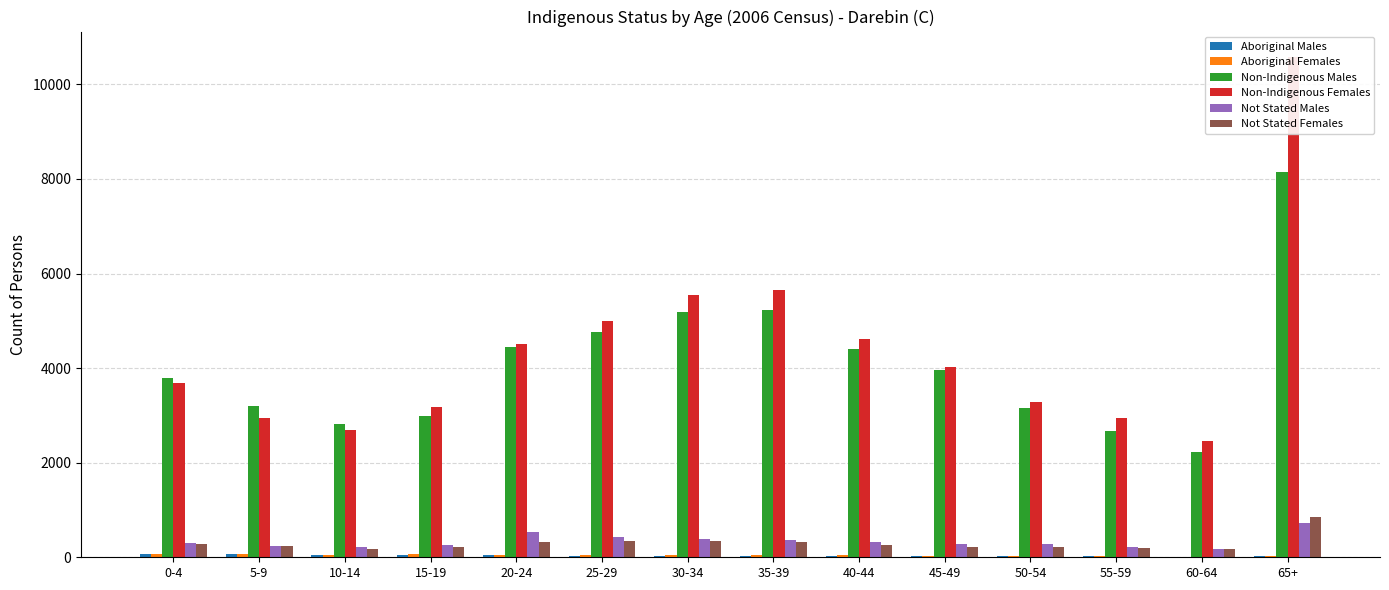

Reading left to right, list all the values displayed in this chart.

Aboriginal Males: 60	70	45	53	58	34	31	32	32	29	22	28	9	18
Aboriginal Females: 68	61	50	64	48	53	48	43	45	32	20	23	16	17
Non-Indigenous Males: 3787	3189	2821	2979	4455	4757	5196	5231	4402	3957	3148	2679	2226	8151
Non-Indigenous Females: 3684	2937	2682	3172	4507	4990	5548	5662	4609	4032	3276	2942	2462	10588
Not Stated Males: 302	241	218	252	535	428	387	374	324	289	272	215	167	720
Not Stated Females: 277	229	173	224	332	343	340	317	270	208	222	202	184	855